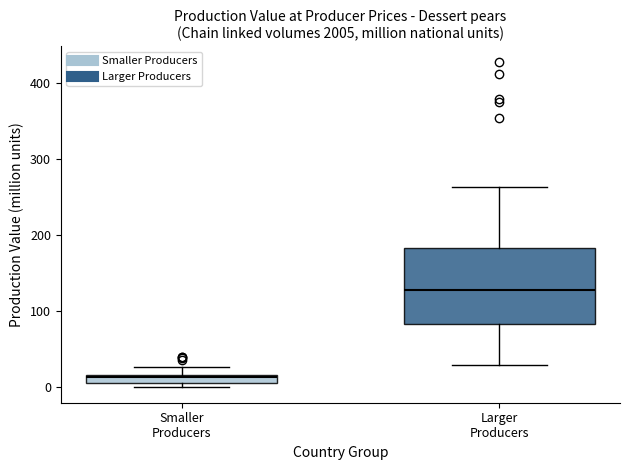

Where is the lower edge of the box for Larger Producers on the y-axis? The values are not printed on the chart, so give them approximately, as read against the axis.

80